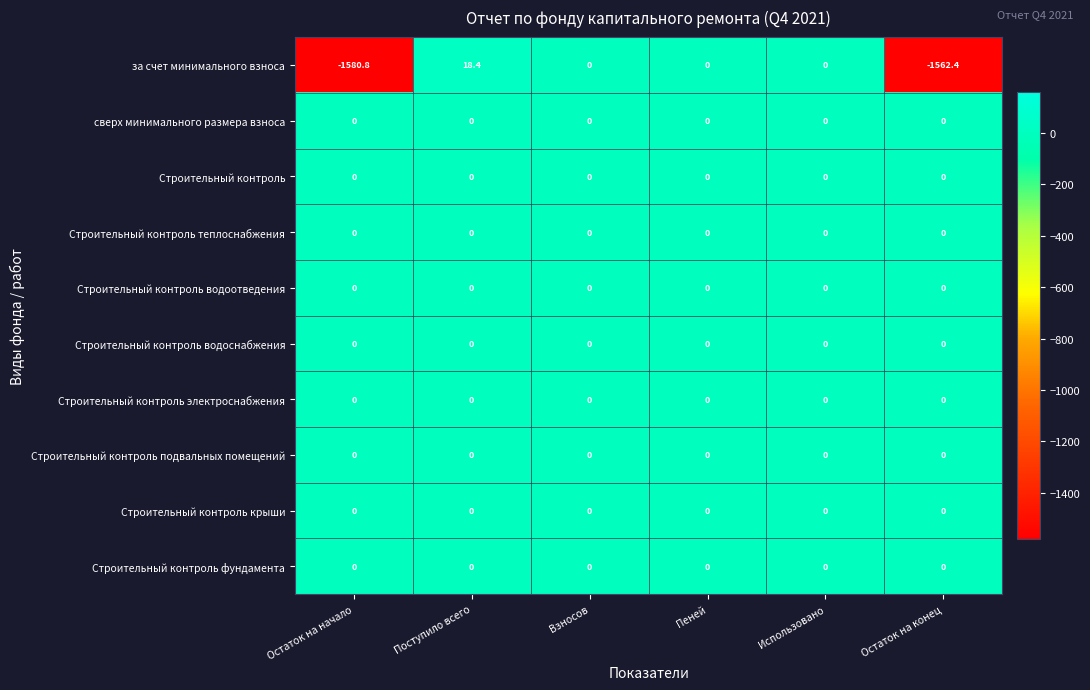

What is the total value across all series at Остаток на начало?

-1580.8